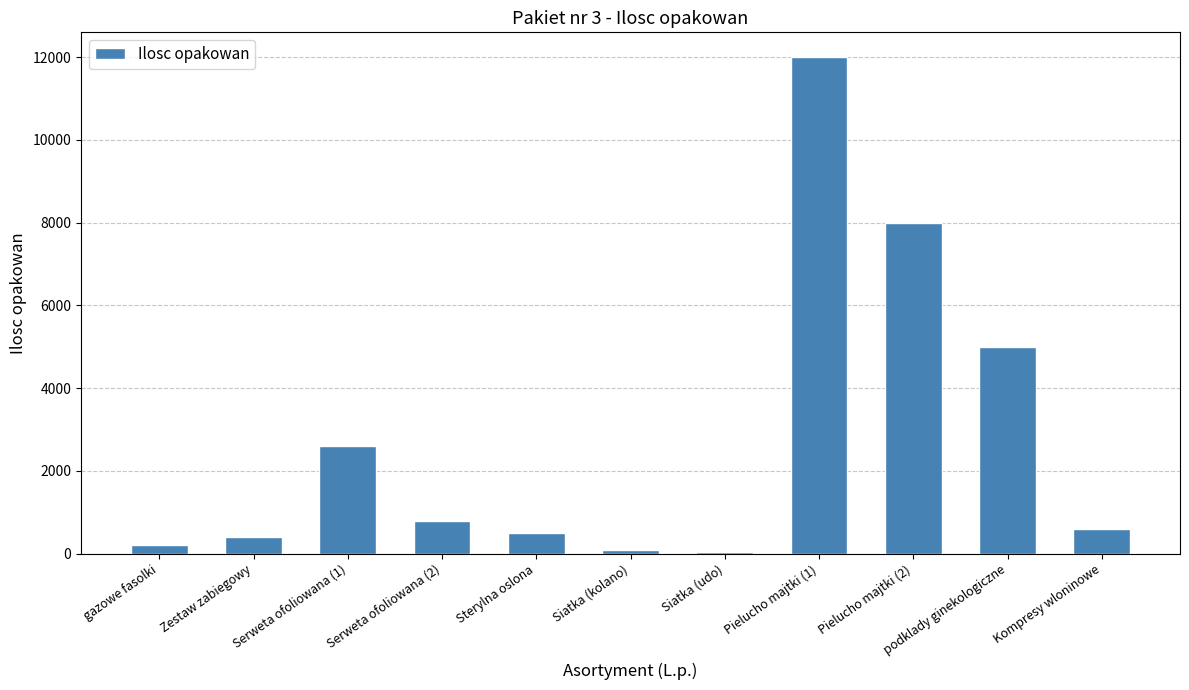

What is the sum of the values at Kompresy wloninowe and Zestaw zabiegowy?

1000